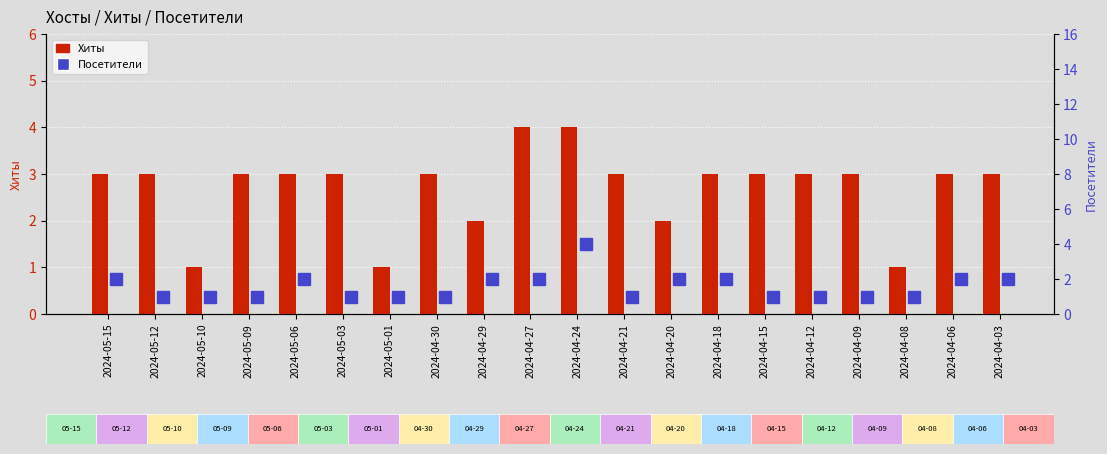

Is the value of Хиты at 2024-05-15 greater than the value of Посетители at 2024-05-15?

Yes